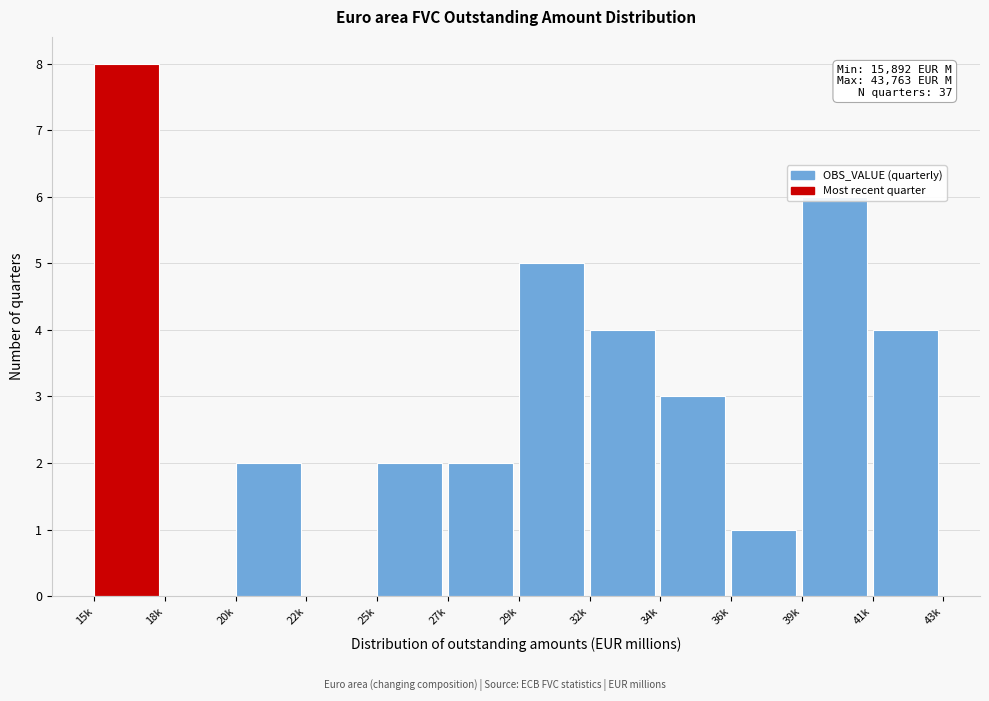

The chart shows a value of 4 at 39k. True or false?

False